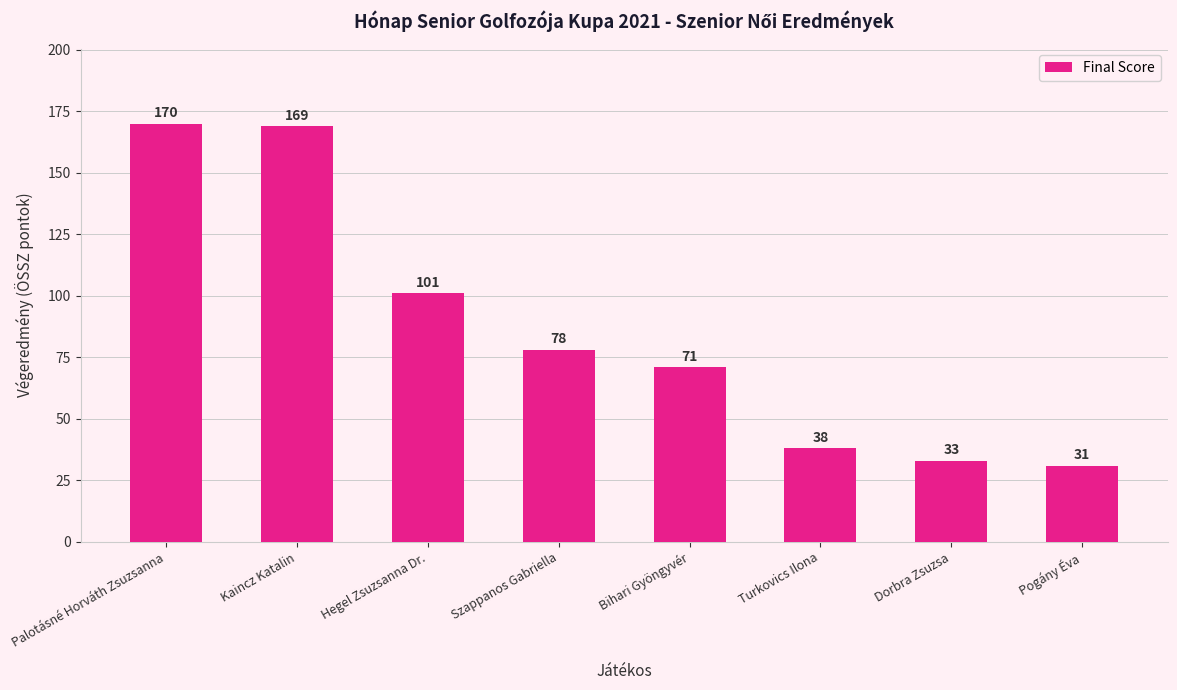

Does the chart contain stacked bars?

No